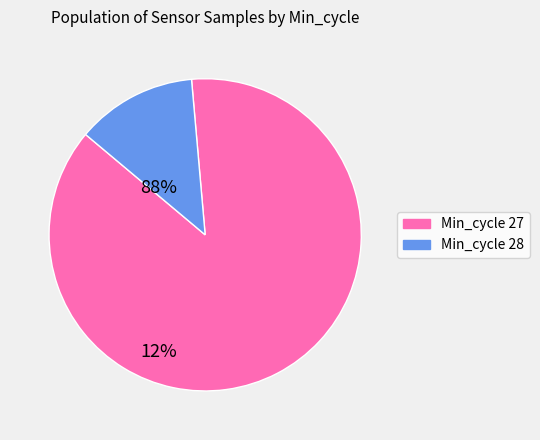

Is there a majority slice in this chart?

Yes